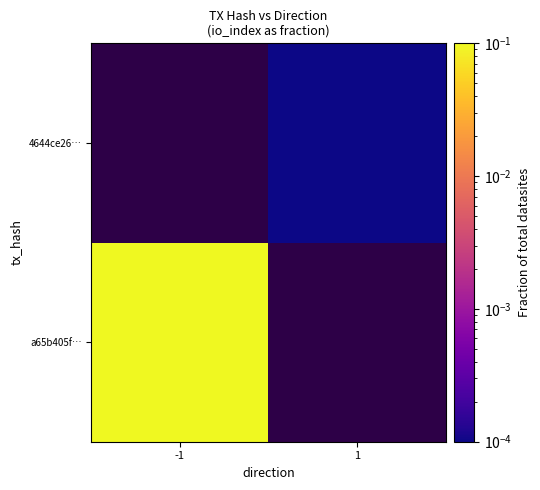

Count the number of categories in the chart.

2